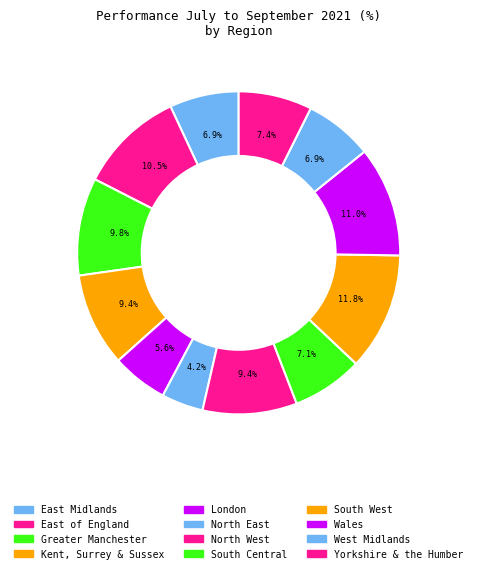

What is the smallest slice in the pie chart?

North East